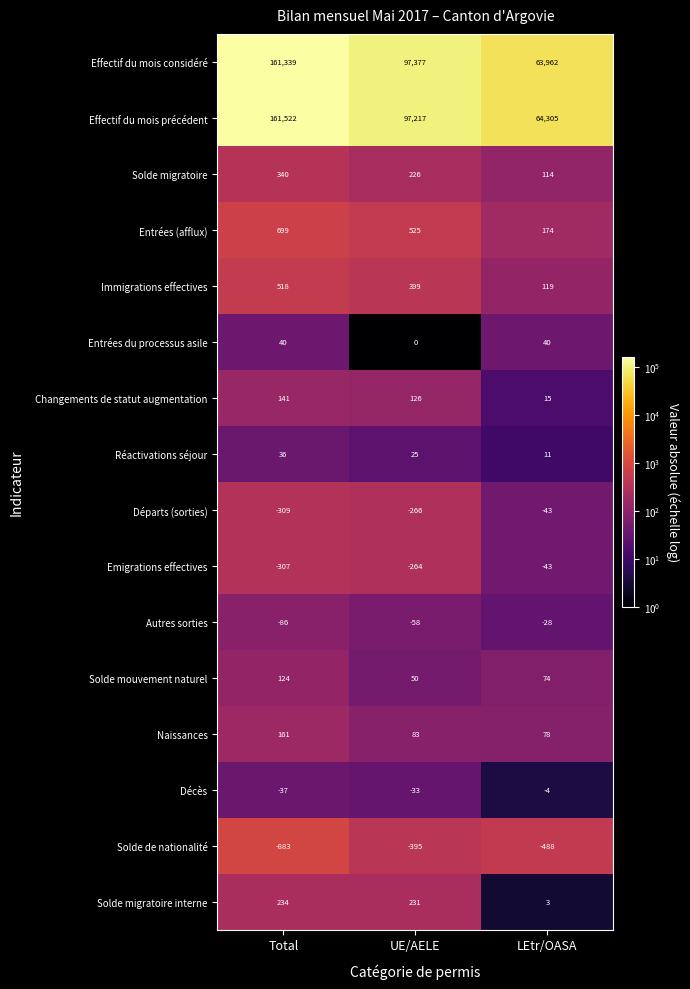

What is the approximate value of Solde migratoire interne at LEtr/OASA, to the nearest 5?

5